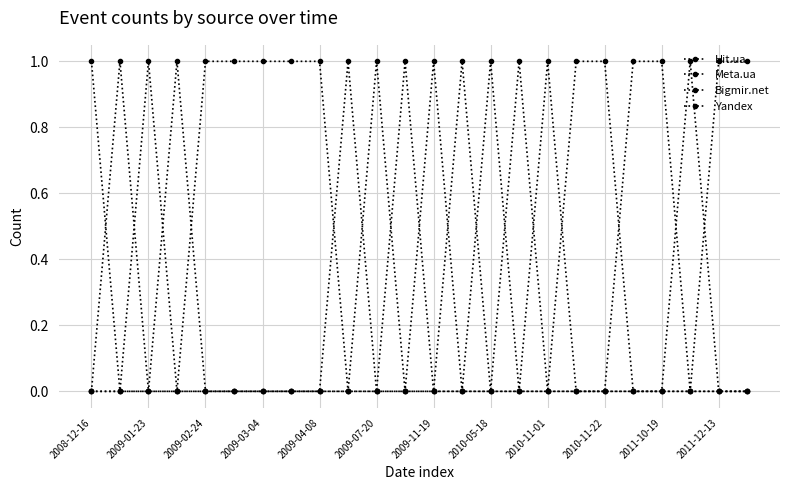

True or false: Yandex and Meta.ua cross at least once.

False